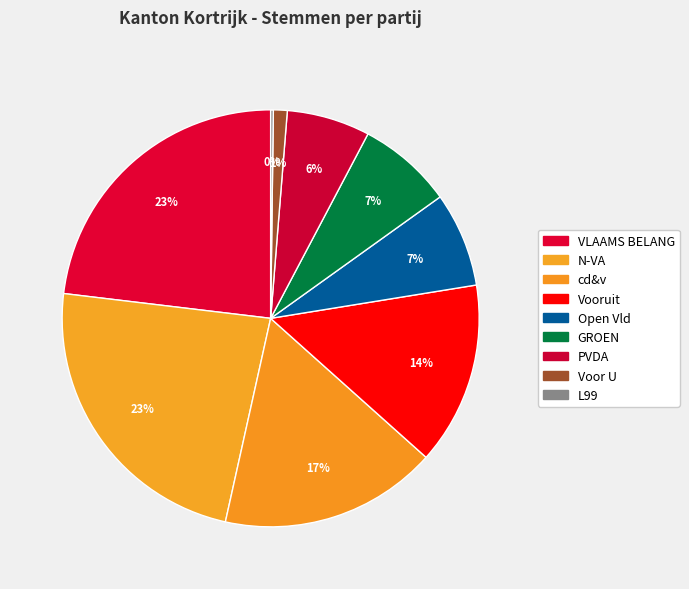

Combined, what portion of the pie is L99 and Open Vld?

7.5%